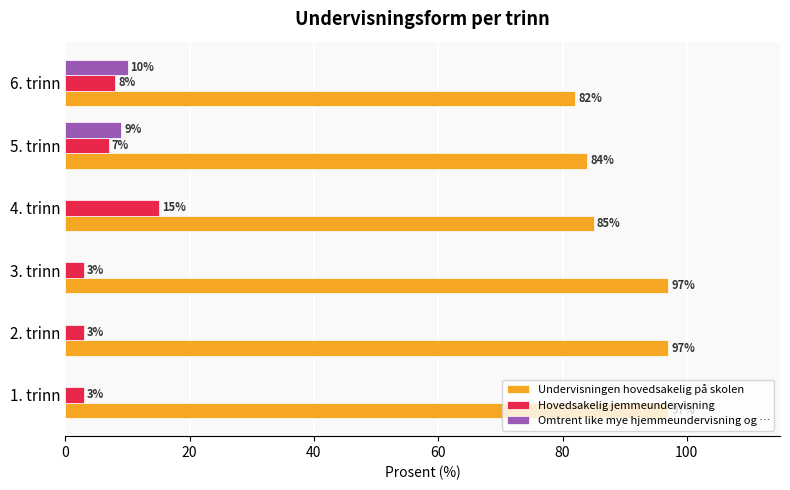

What is the greatest value displayed?

97